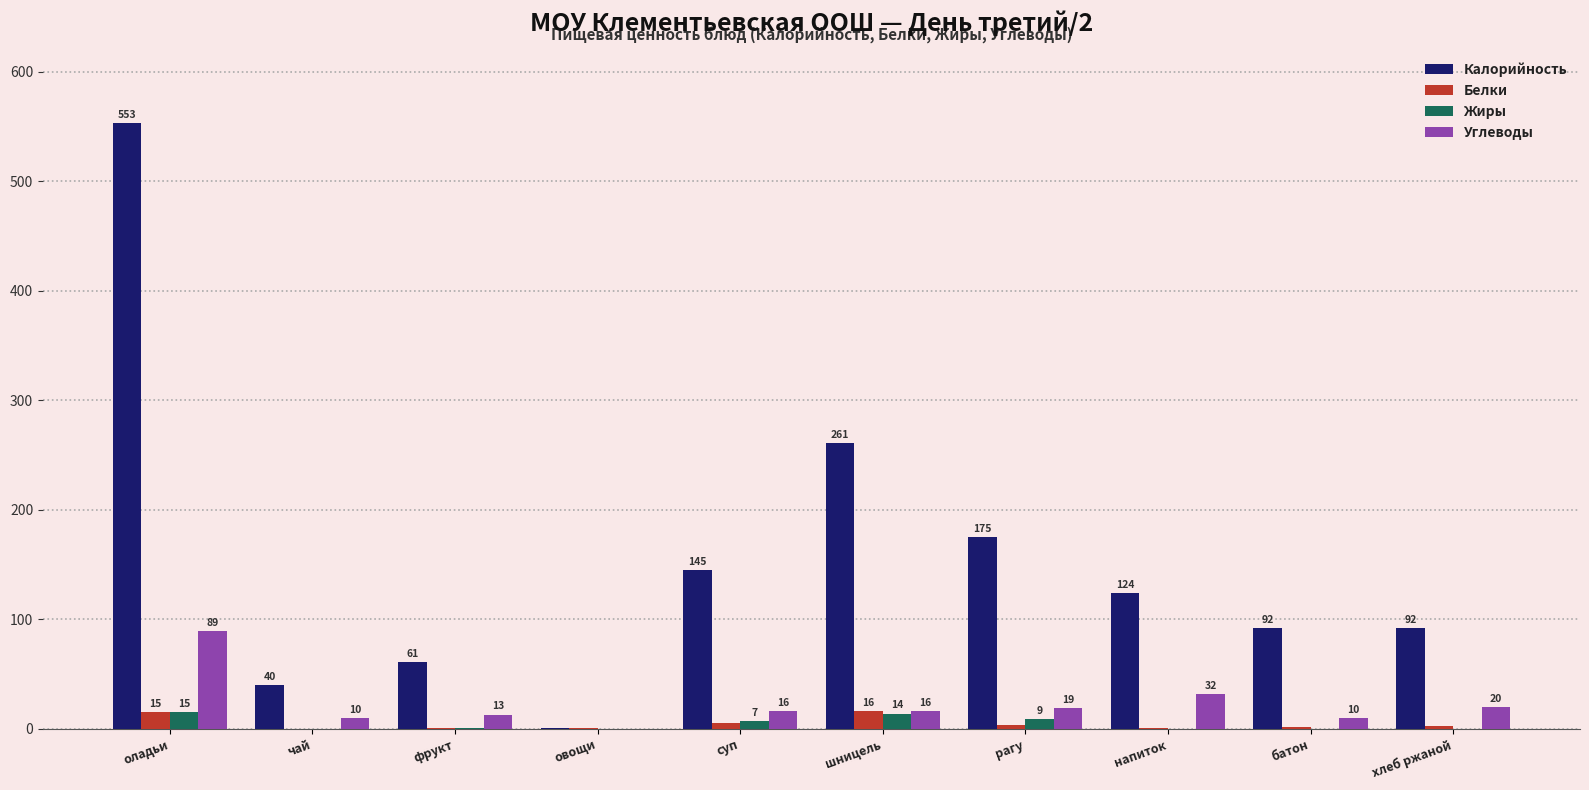

What is the sum of the Углеводы values at суп and чай?

26.0